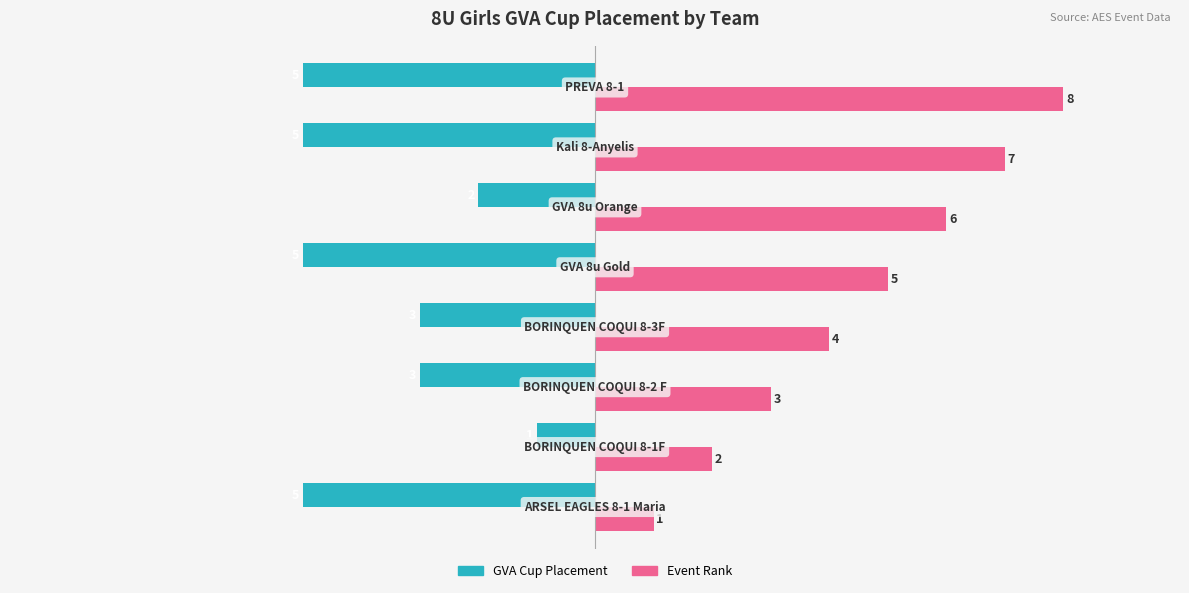

What is the maximum value shown in the chart?

8